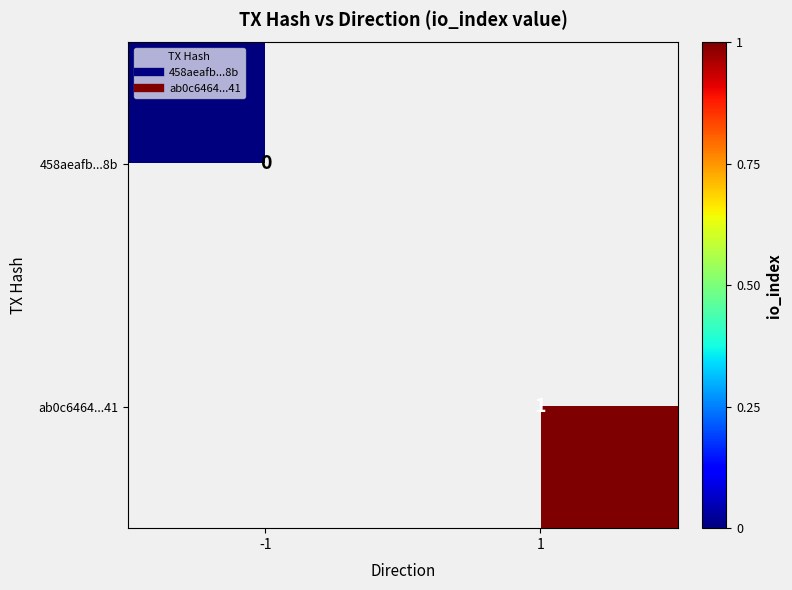

At -1, list the series in order from smallest to largest.

458aeafb...8b, ab0c6464...41